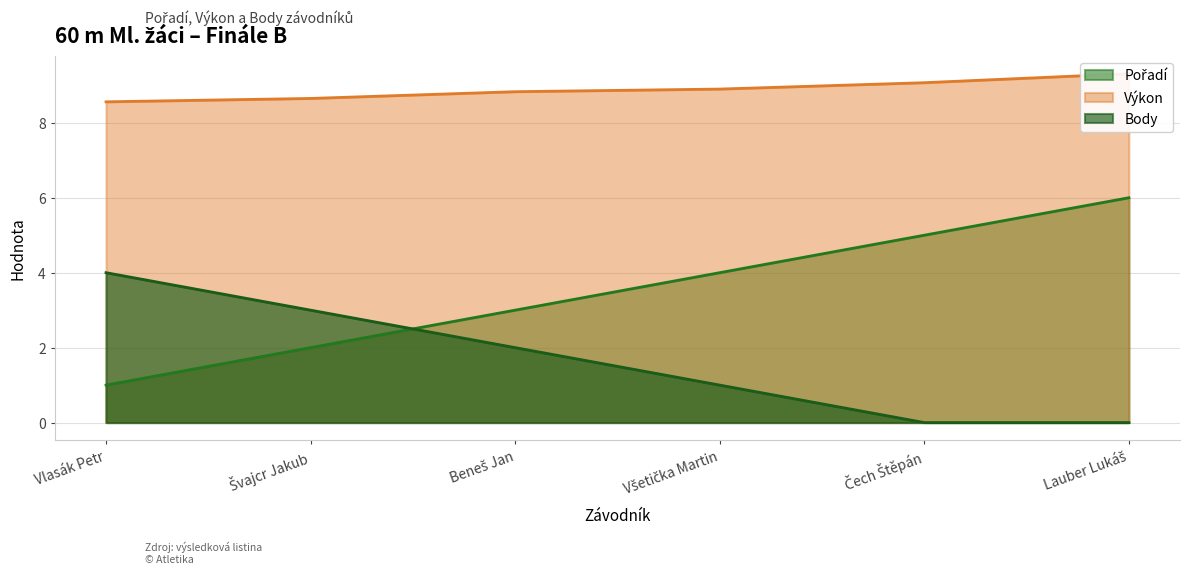

Between Švajcr Jakub and Čech Štěpán, which is larger?

Čech Štěpán